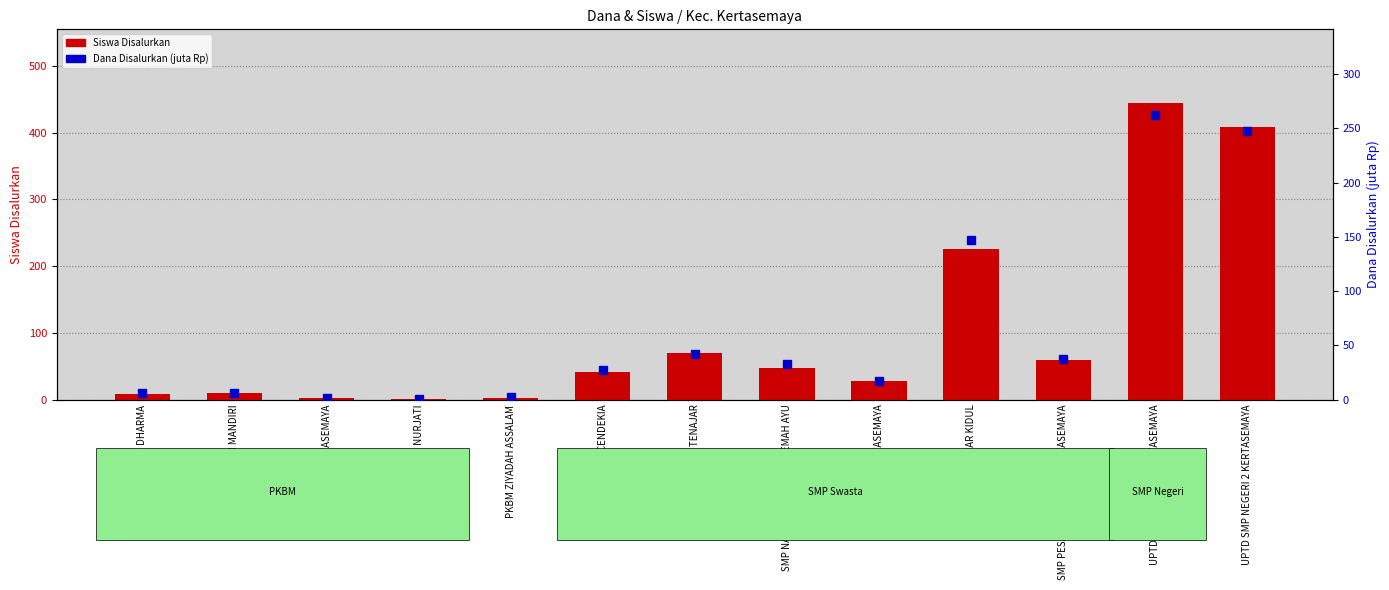

What are all the series names shown in the legend?

Siswa Disalurkan, Dana Disalurkan (juta Rp)